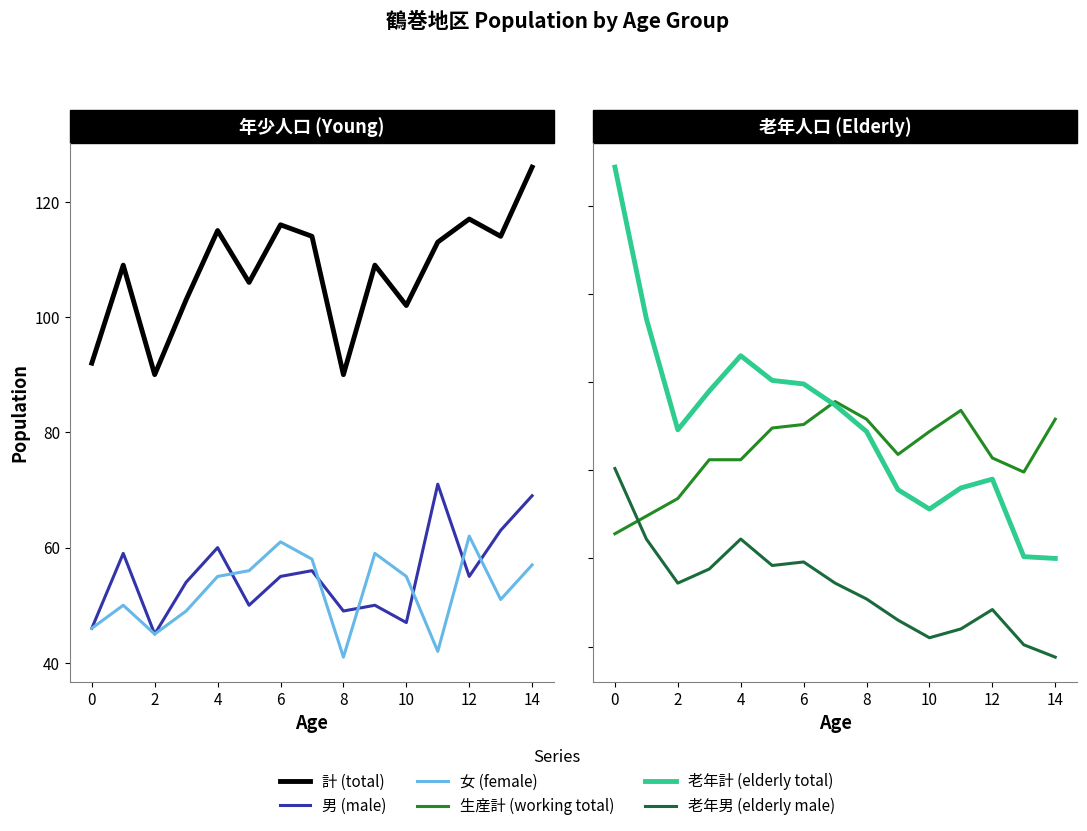

Which has a higher value, 12 or 14?

12